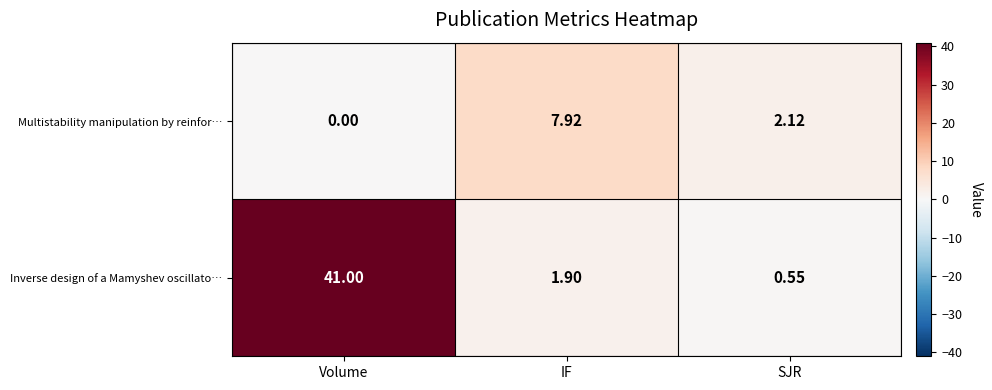

How many values in the Multistability manipulation by reinfor… series exceed 2?

2